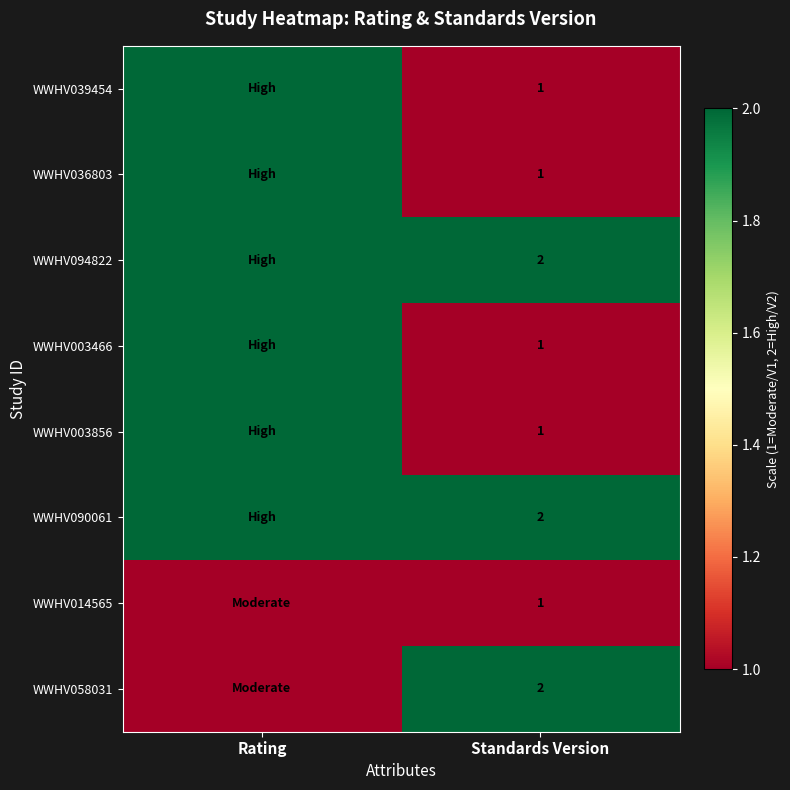

What is the total value across all series at Standards Version?

11